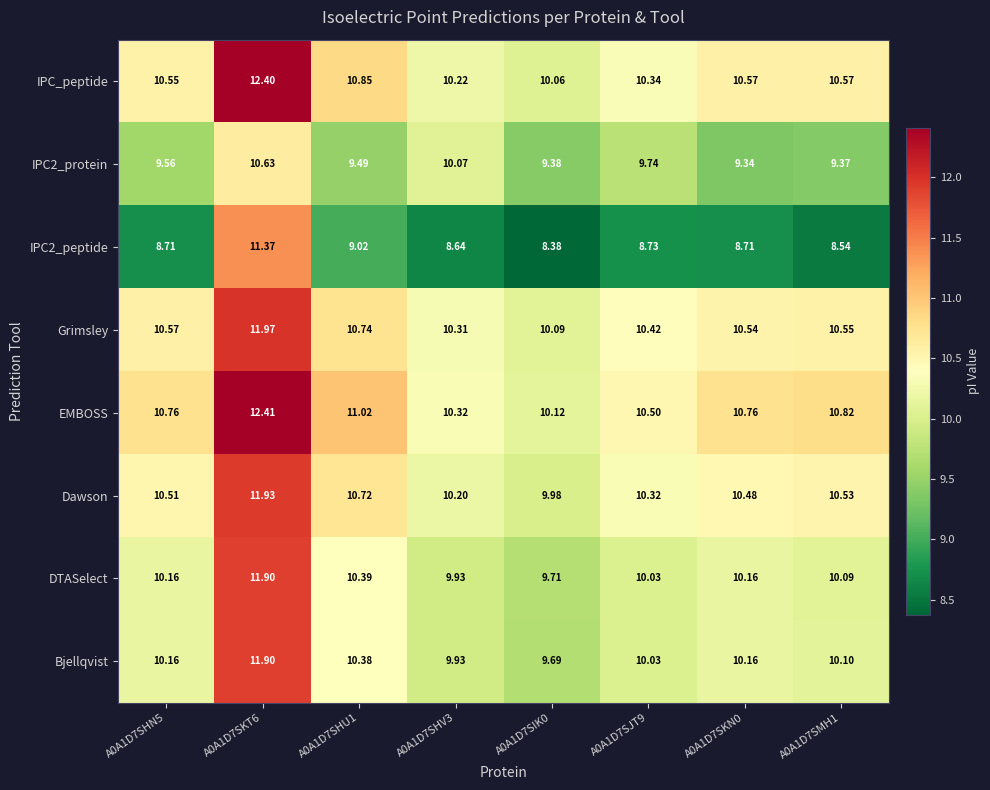

Is the value of IPC2_peptide at A0A1D7SHN5 greater than the value of Grimsley at A0A1D7SHN5?

No